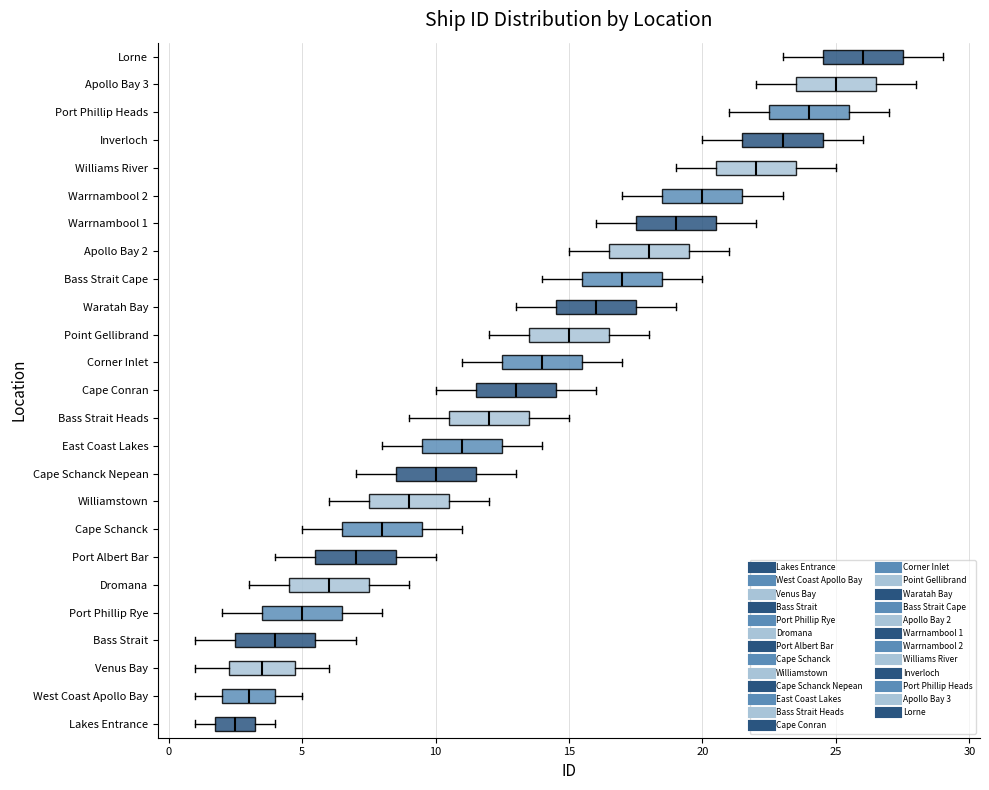

Which box's median line is the furthest to the left?

Lakes Entrance